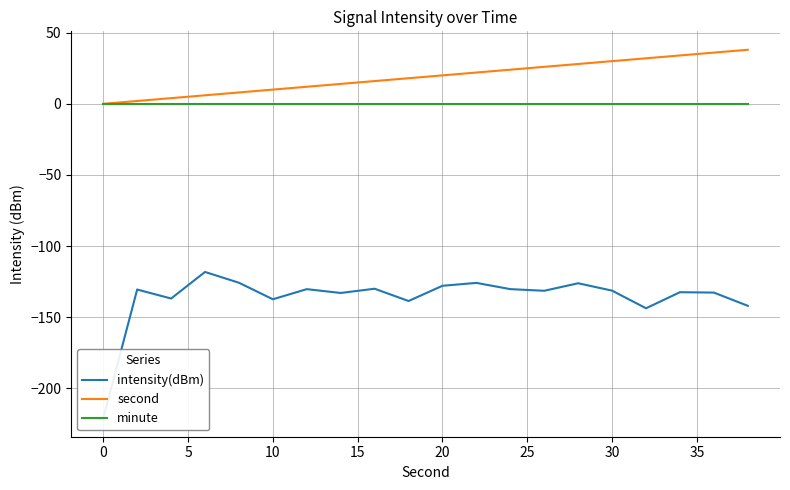

What is the difference between the second highest and second lowest values in the second series?

34